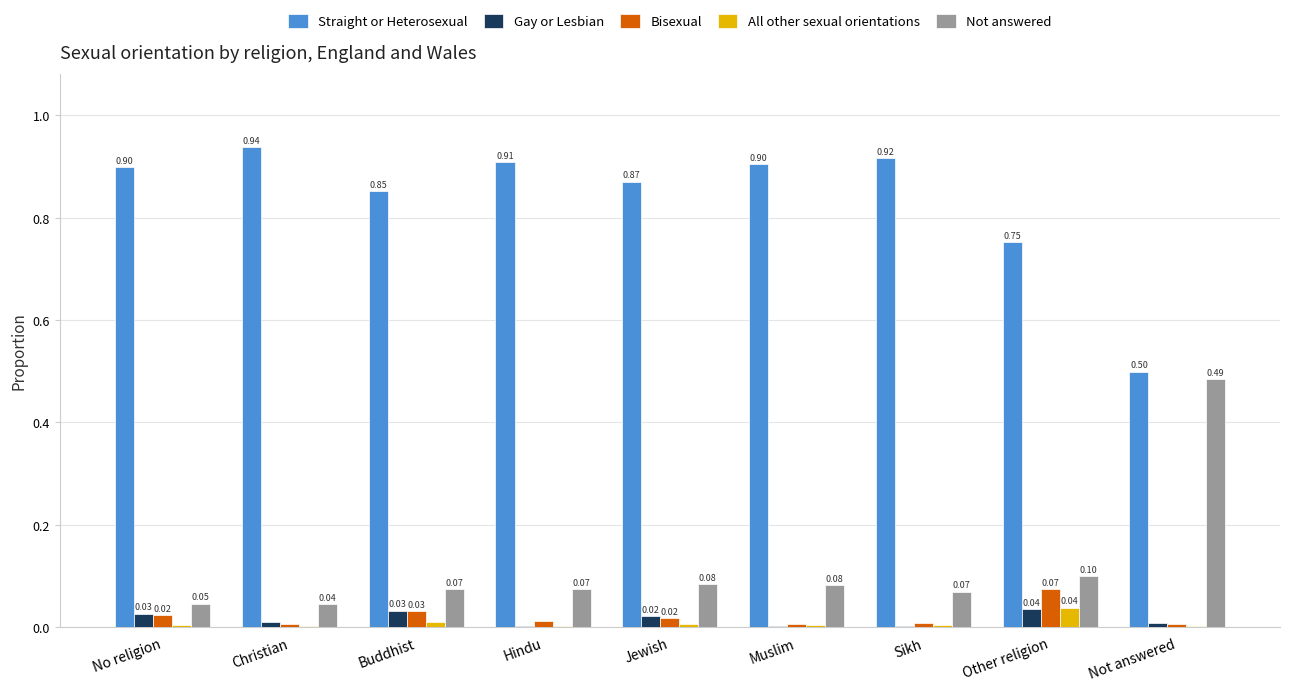

What is the greatest value displayed?

0.9